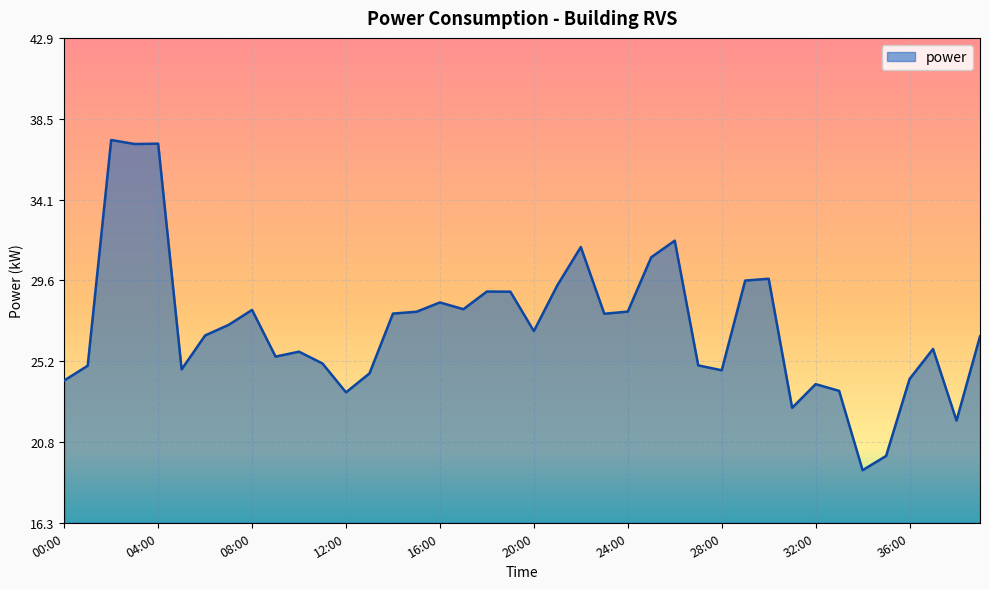

What is the greatest value displayed?

37.3